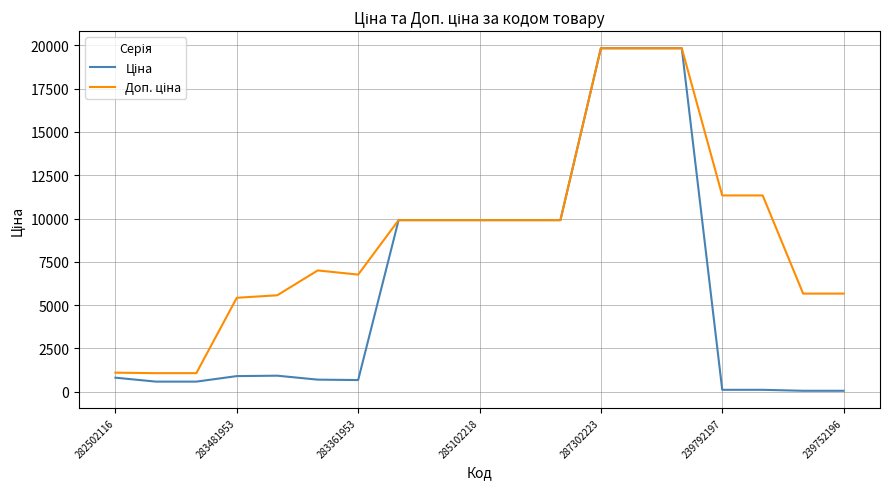

How many lines are shown in the chart?

2